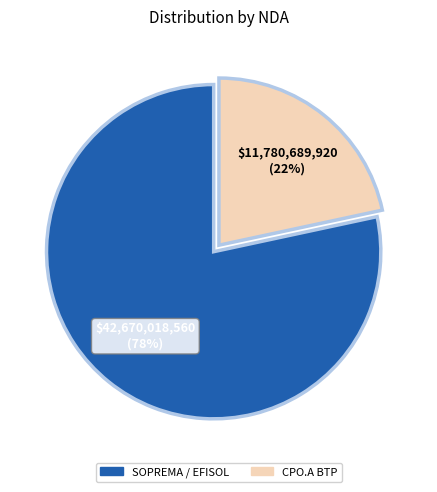

True or false: CPO.A BTP accounts for 22% of the total.

True